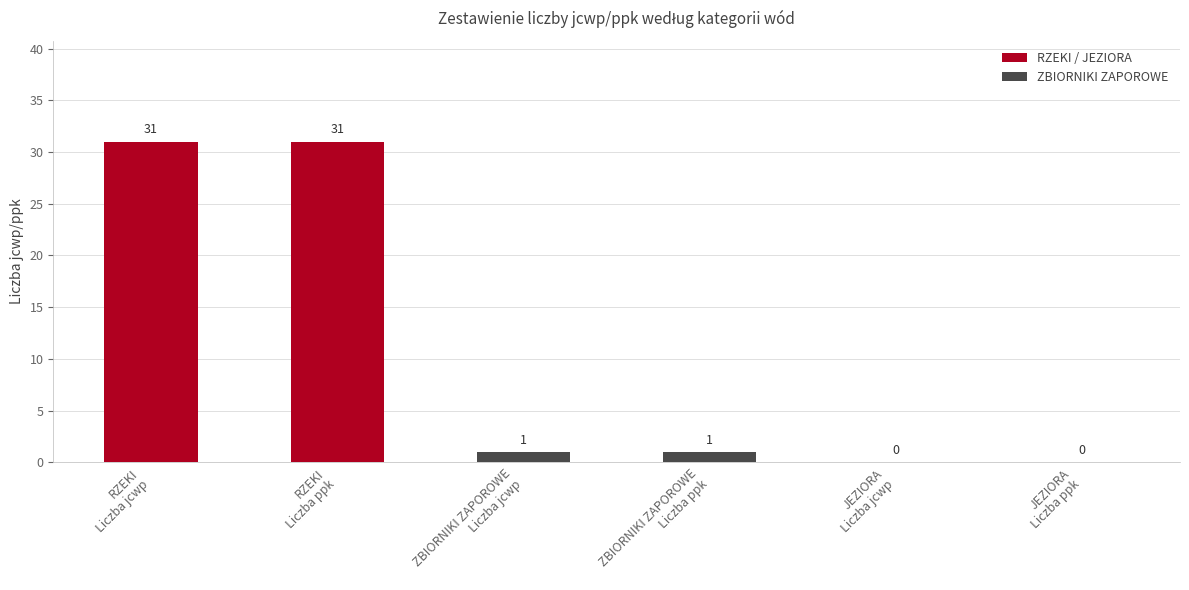

What is the greatest value displayed?

31